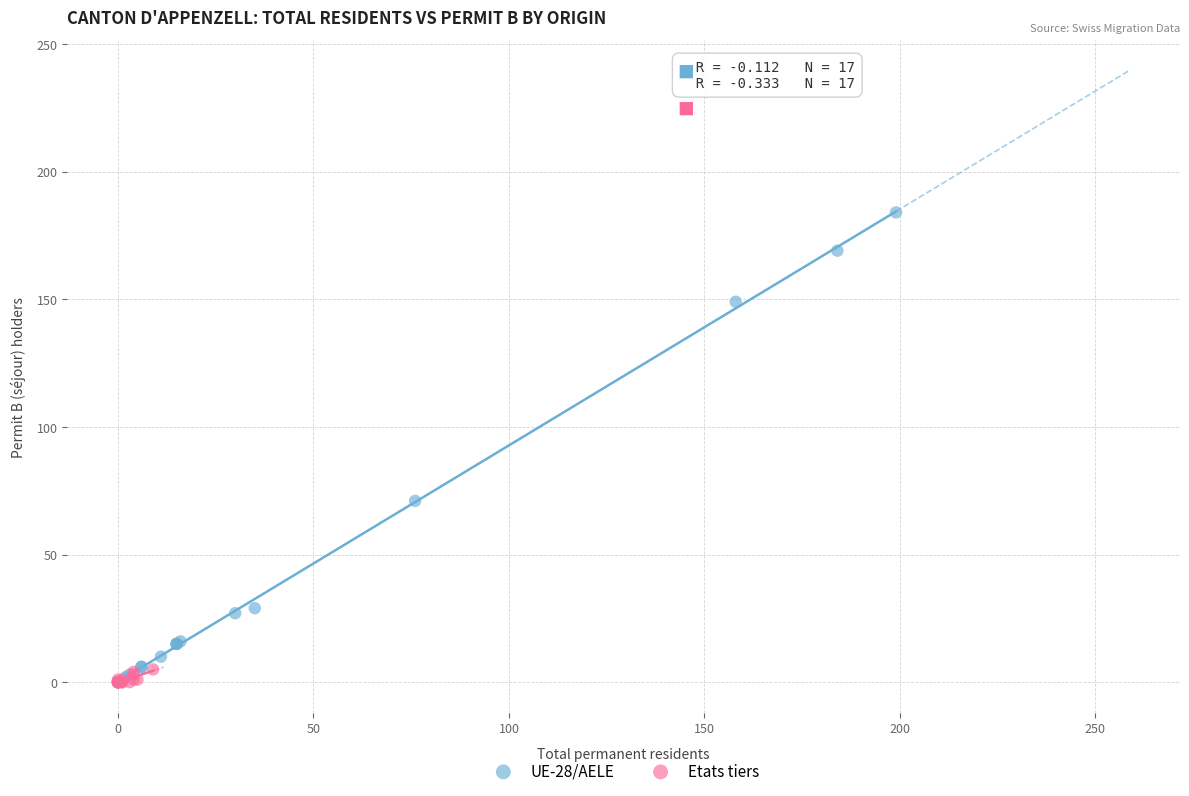

Which series contains the highest Y value?

UE-28/AELE